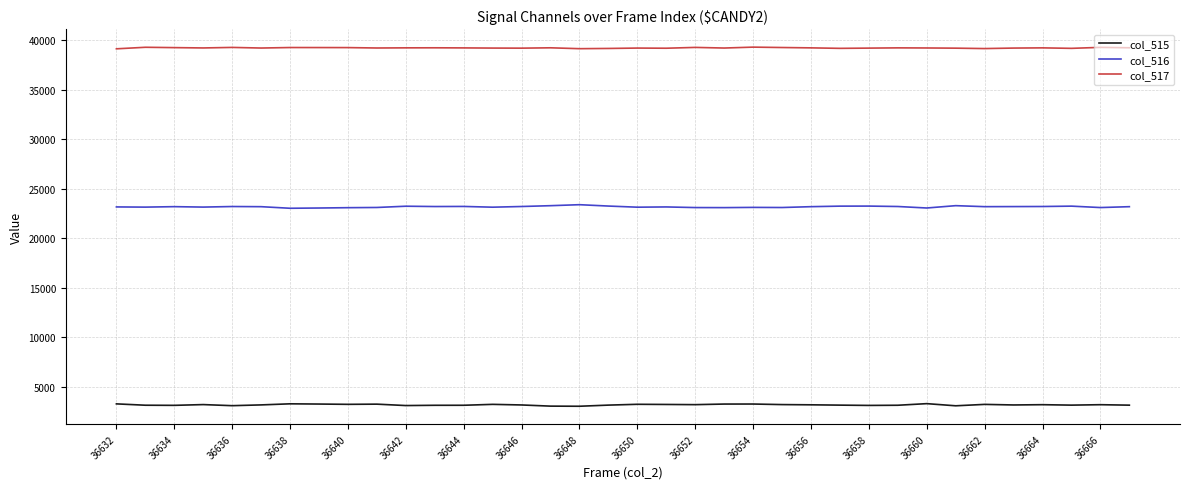

List the series in order of their overall mean, lowest first.

col_515, col_516, col_517